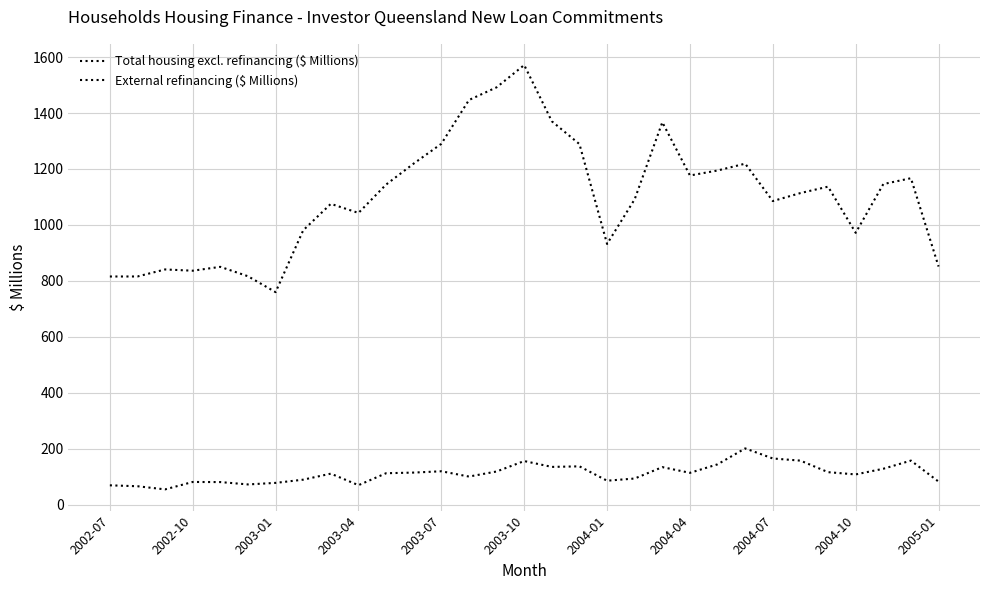

Is this an area chart (filled region under the line)?

No